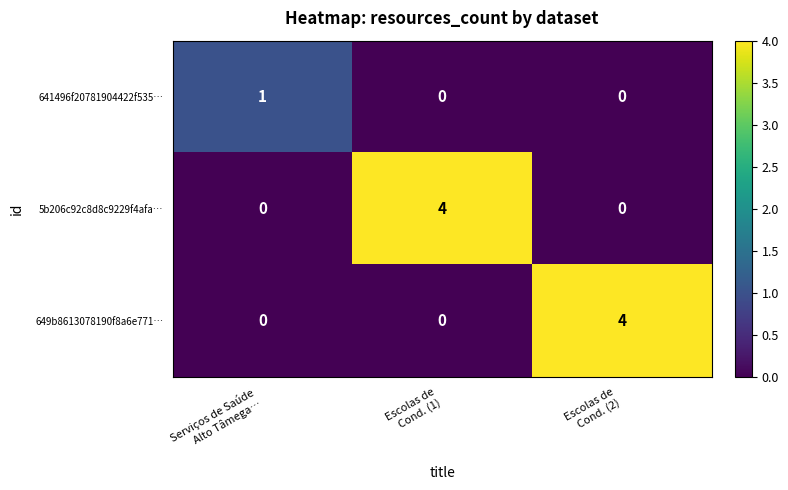

Reading left to right, what are all the values shown in this chart?

641496f20781904422f535…: 1	0	0
5b206c92c8d8c9229f4afa…: 0	4	0
649b8613078190f8a6e771…: 0	0	4